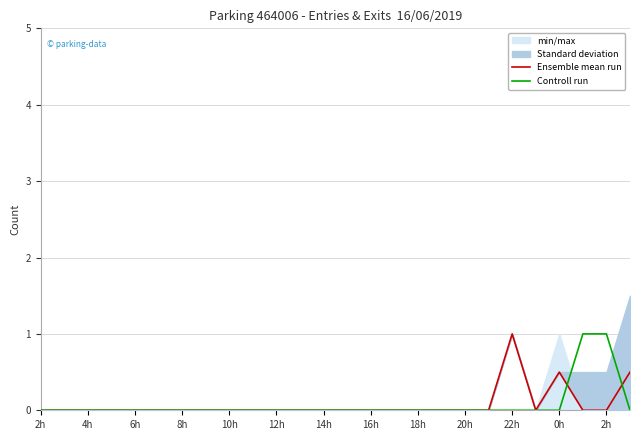

Is it true that Controll run equals 0.0 at 22h?

True